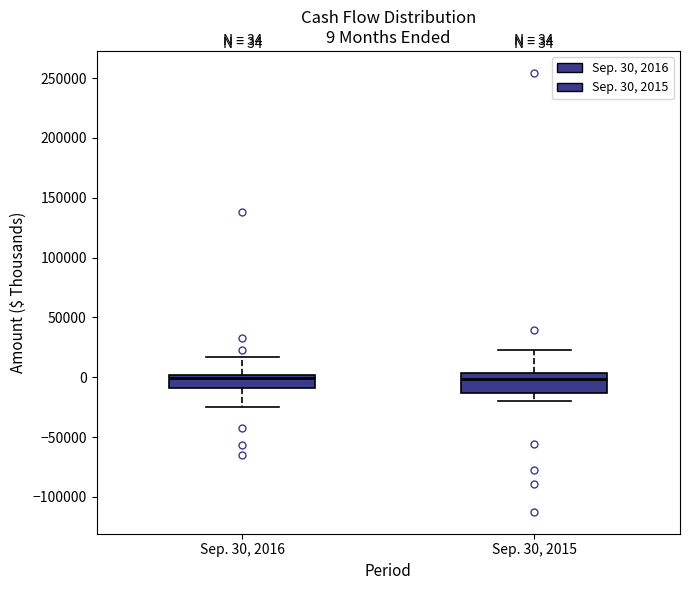

Which box is the tallest, from its lower edge to its upper edge?

Sep. 30, 2015